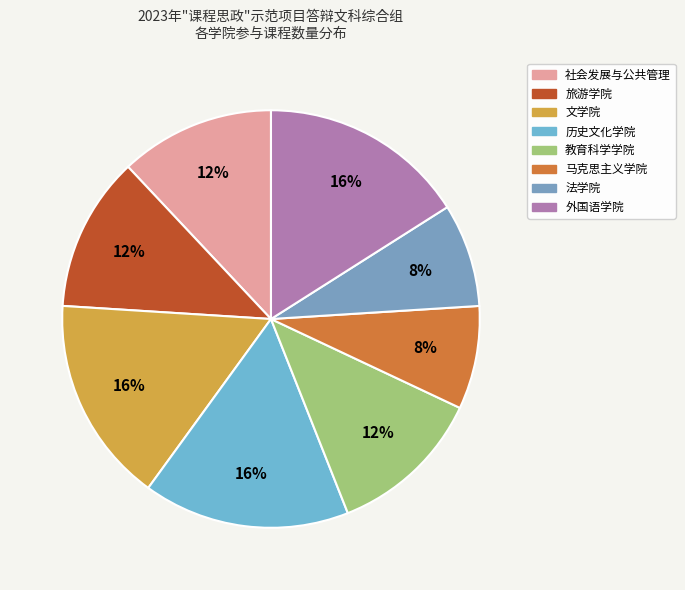

What percentage is the 文学院 slice, to the nearest percent?

16%